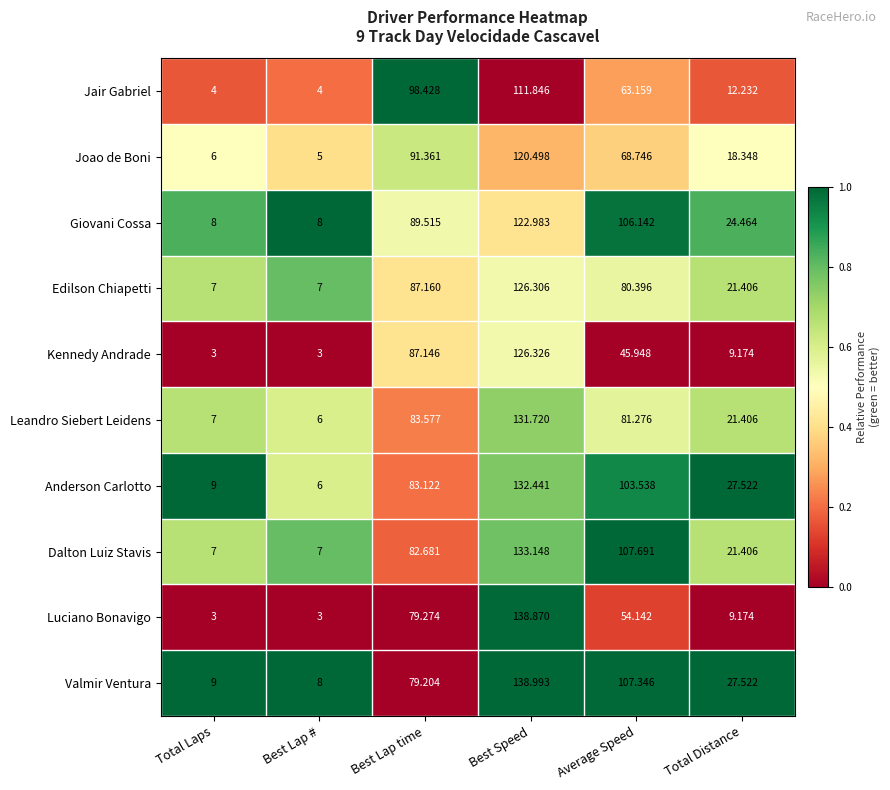

List the series in order of their peak value, lowest first.

Jair Gabriel, Joao de Boni, Giovani Cossa, Edilson Chiapetti, Kennedy Andrade, Leandro Siebert Leidens, Anderson Carlotto, Dalton Luiz Stavis, Luciano Bonavigo, Valmir Ventura